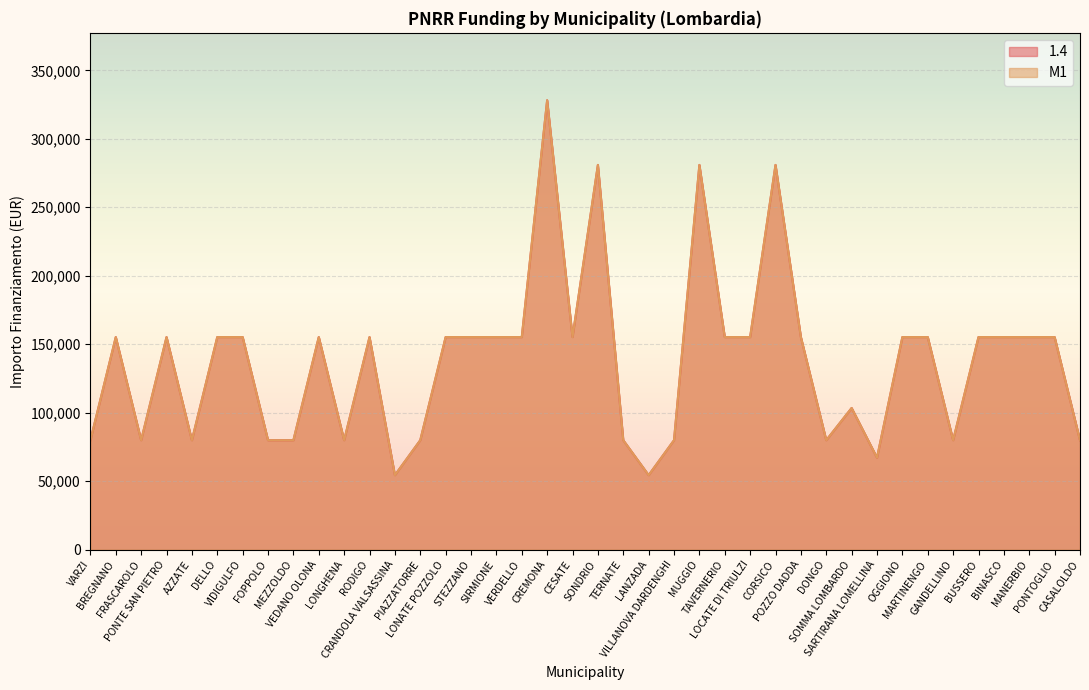

At which category is the sum across all series the highest?

CREMONA